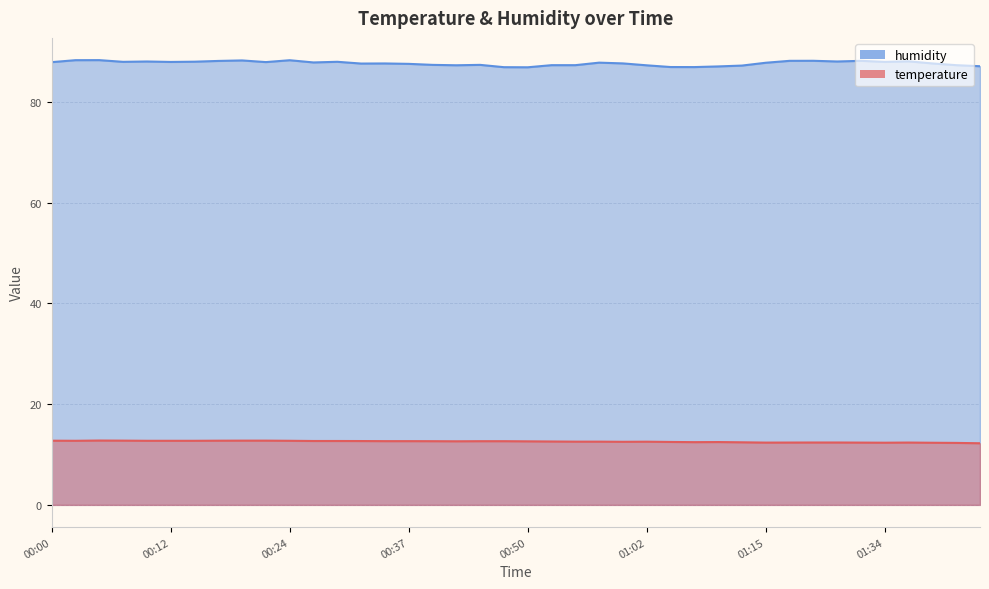

What is the sum of the temperature values at 00:32 and 01:17?

25.0